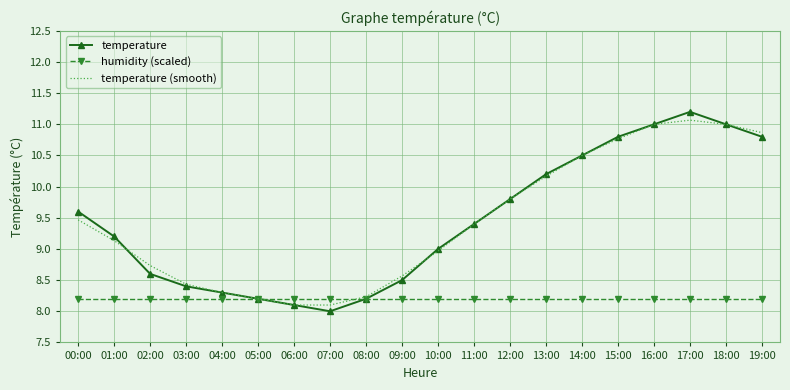

At how many categories does at least one series exceed 8?

20